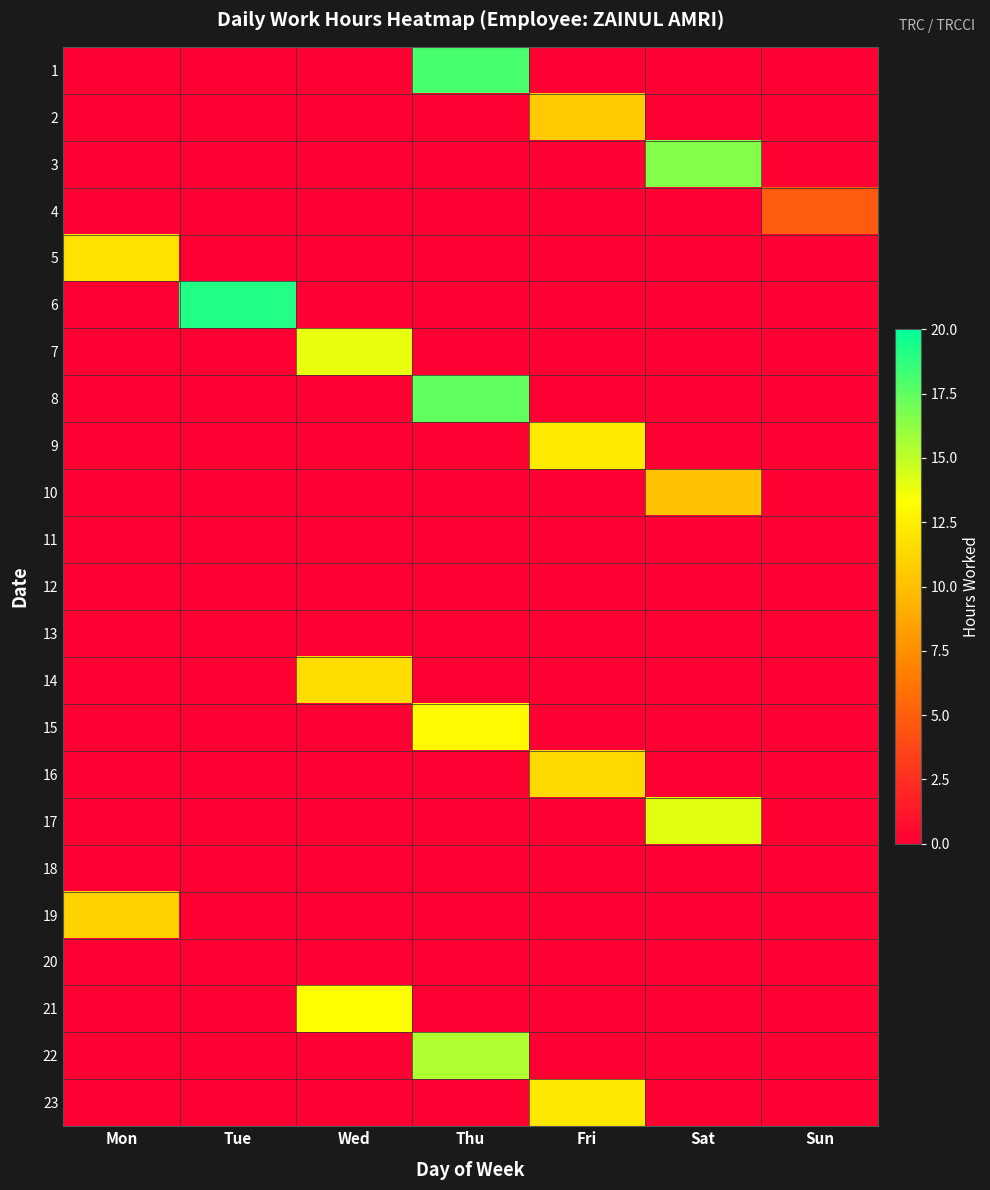

Rank the series at Wed from lowest to highest value.

1, 2, 3, 4, 5, 6, 8, 9, 10, 11, 12, 13, 15, 16, 17, 18, 19, 20, 22, 23, 14, 21, 7